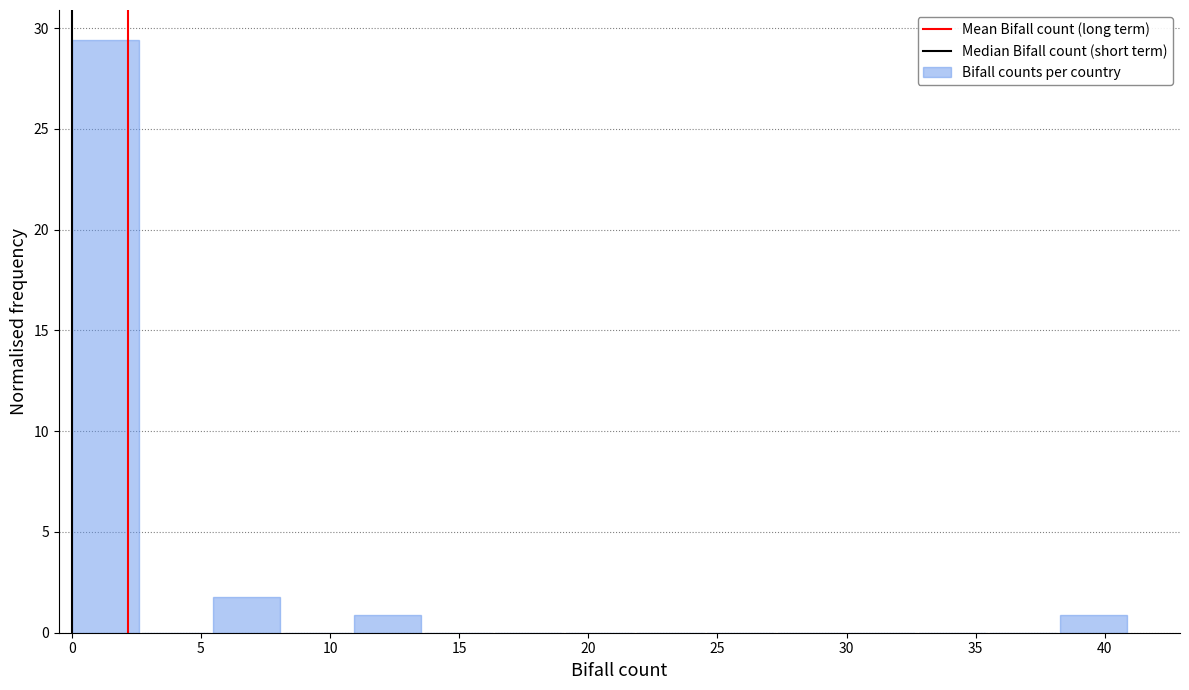

Reading left to right, transcribe this chart: for each bar, give the range it covers on the x-axis and its height. Neither the bar edges nor the heights are printed on the chart, so give them approximately, as read against the axes.

0.0 to 2.5: 29.5
2.5 to 5.5: 0
5.5 to 8.0: 2.0
8.0 to 11.0: 0
11.0 to 13.5: 1.0
13.5 to 16.5: 0
16.5 to 19.0: 0
19.0 to 22.0: 0
22.0 to 24.5: 0
24.5 to 27.5: 0
27.5 to 30.0: 0
30.0 to 33.0: 0
33.0 to 35.5: 0
35.5 to 38.5: 0
38.5 to 41.0: 1.0